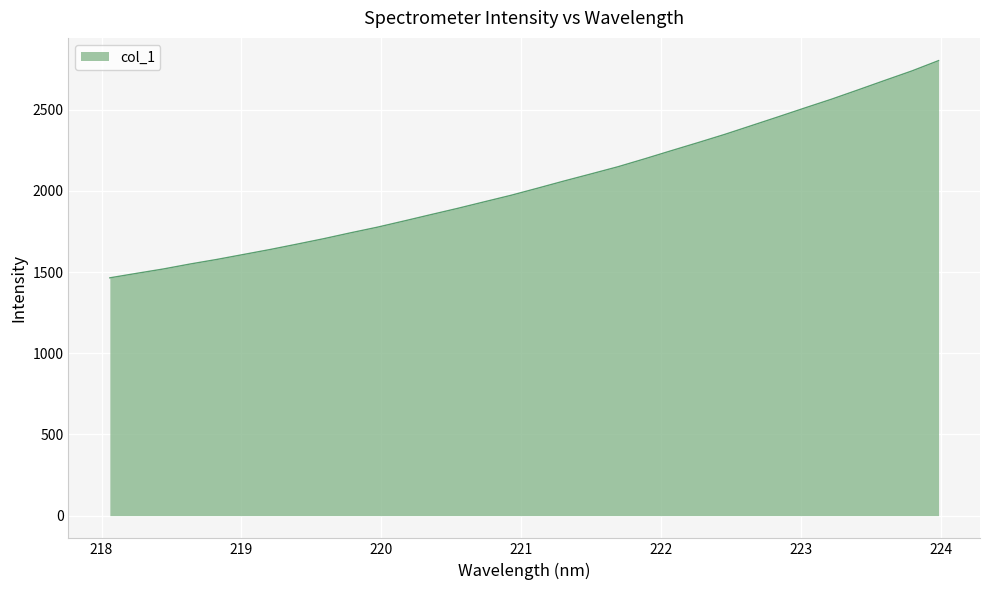

What is the maximum value shown in the chart?

2801.5